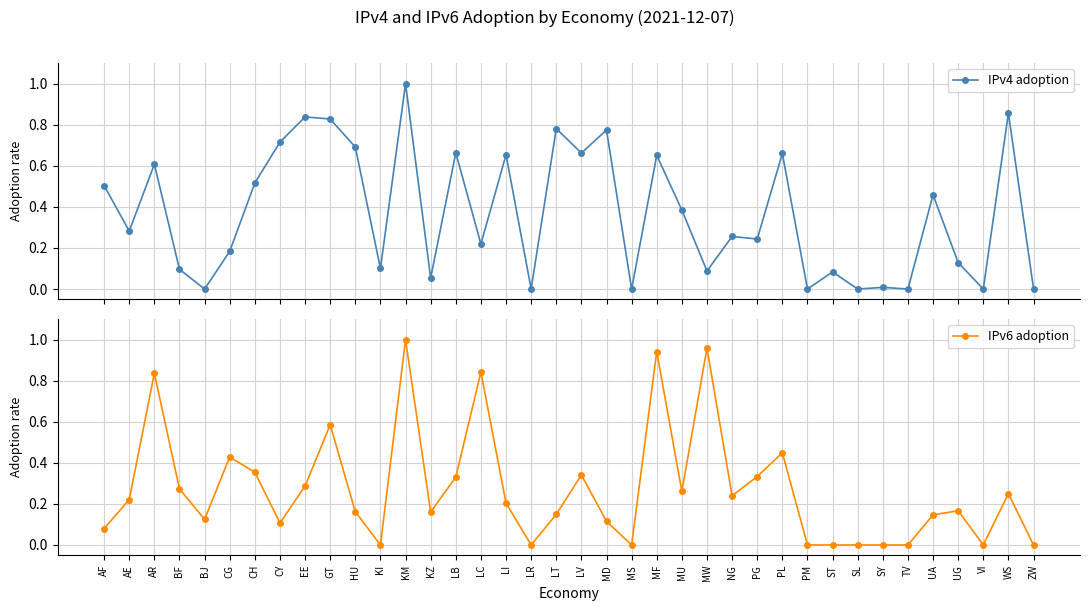

True or false: IPv4 adoption has more than 0 interior local peaks.

True